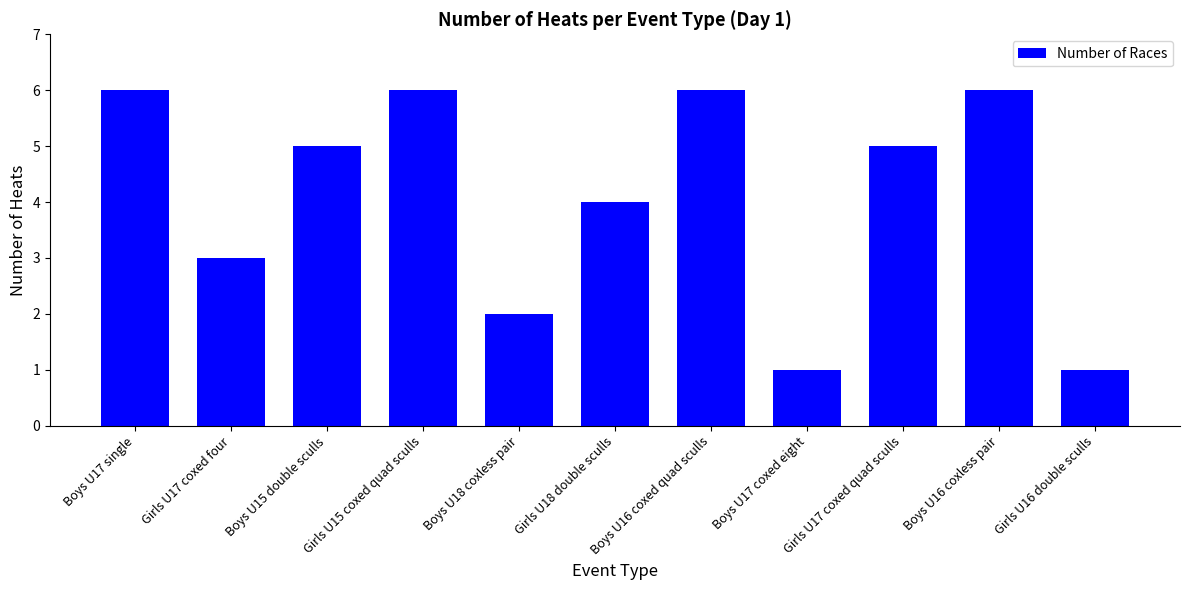

Where is the data nearest to the value 3?

Girls U17 coxed four